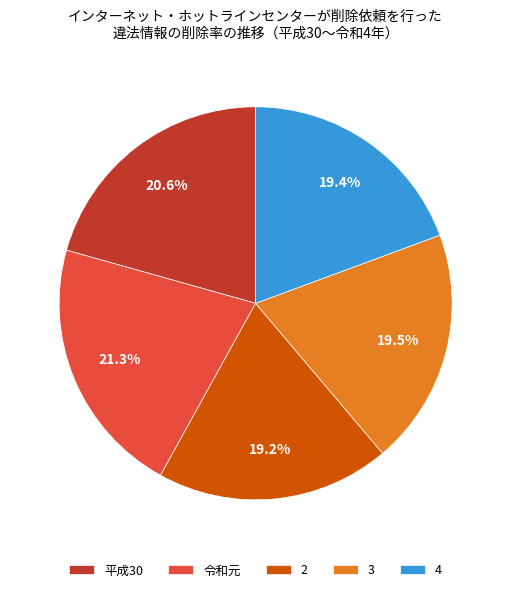

To the nearest percent, what is the combined percentage of 3 and 令和元?

41%